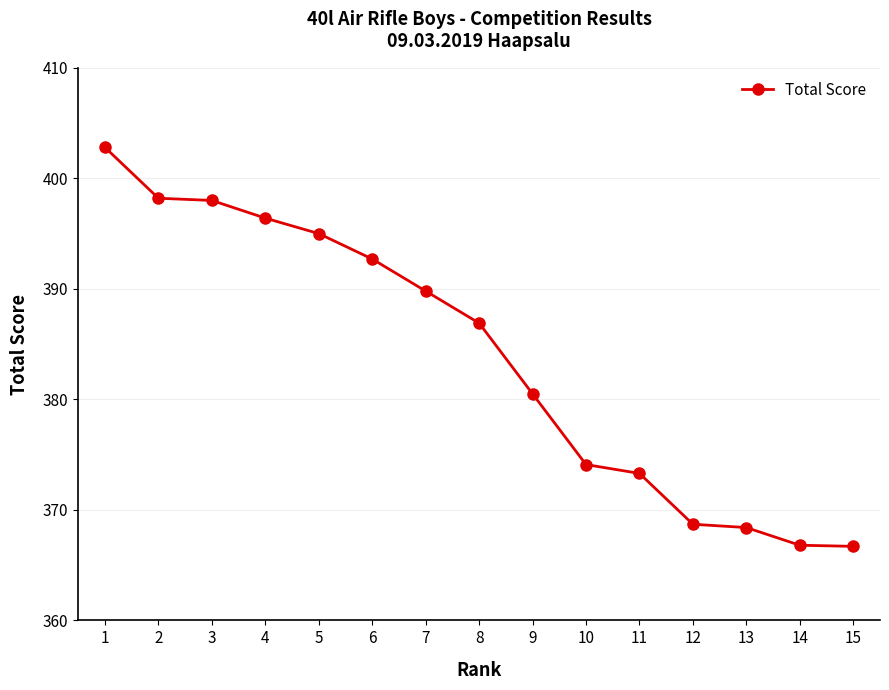

Is it true that the value at 4 is 396.4?

True